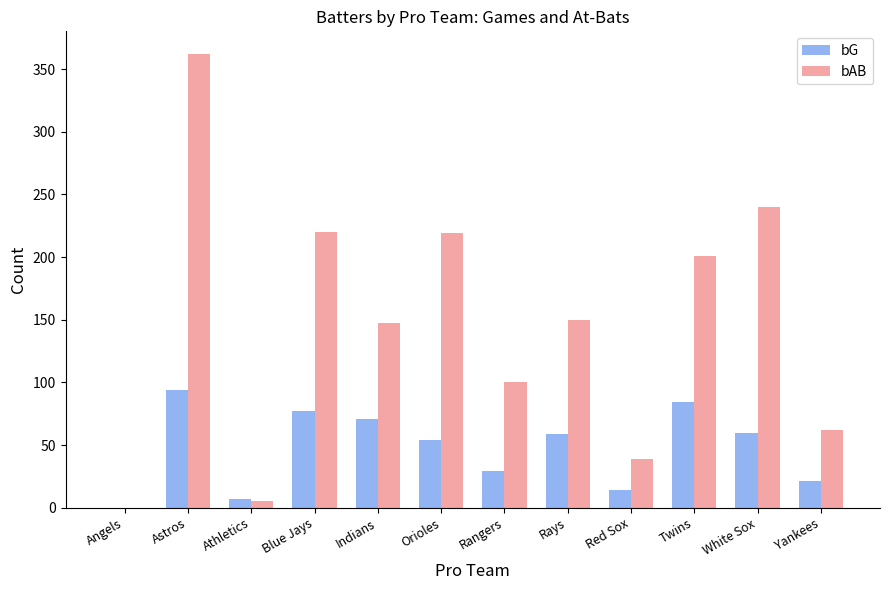

How many groups of bars are there?

12